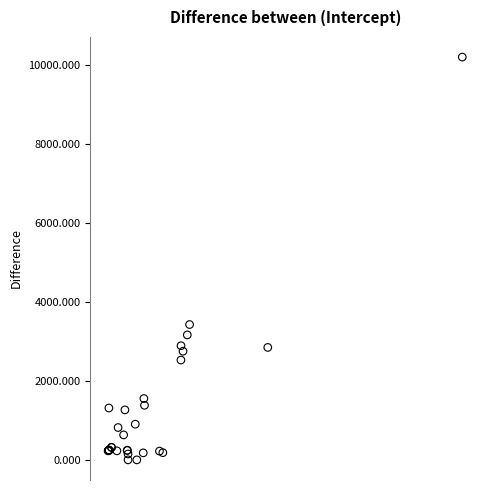

What Y value in the scatter plot is closest to 5100?

3427.5